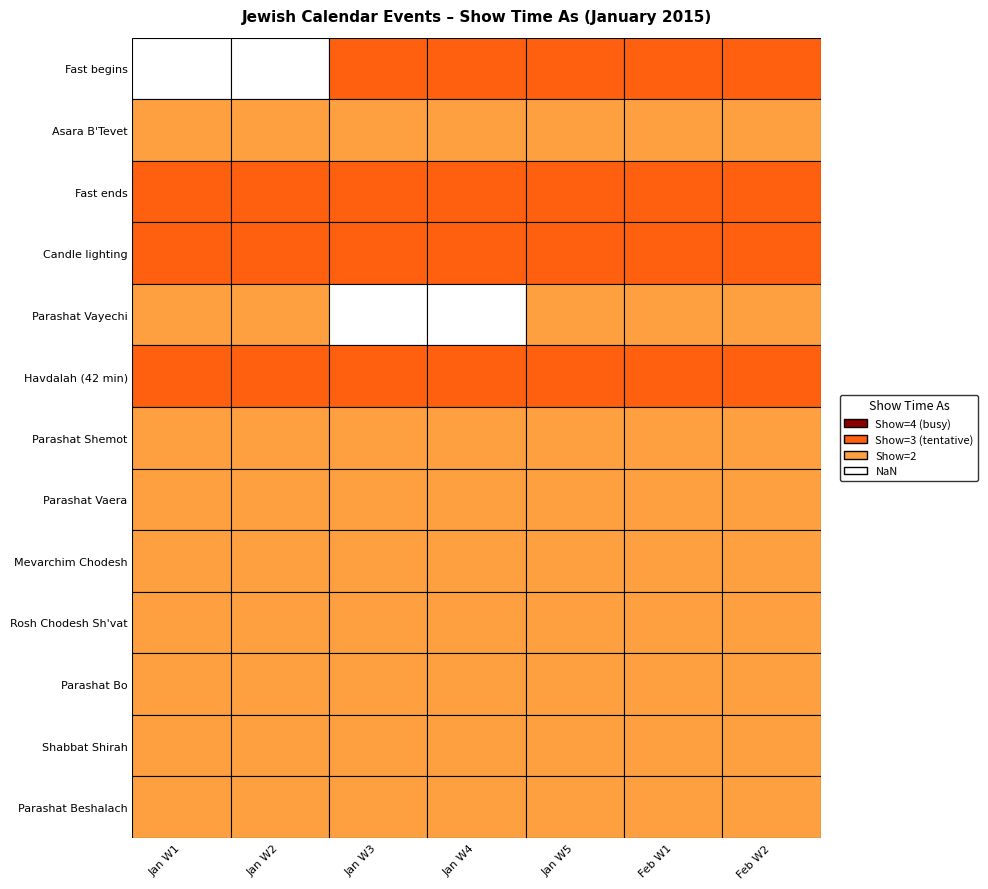

List the series in order of their peak value, highest first.

Fast begins, Fast ends, Candle lighting, Havdalah (42 min), Asara B'Tevet, Parashat Vayechi, Parashat Shemot, Parashat Vaera, Mevarchim Chodesh, Rosh Chodesh Sh'vat, Parashat Bo, Shabbat Shirah, Parashat Beshalach